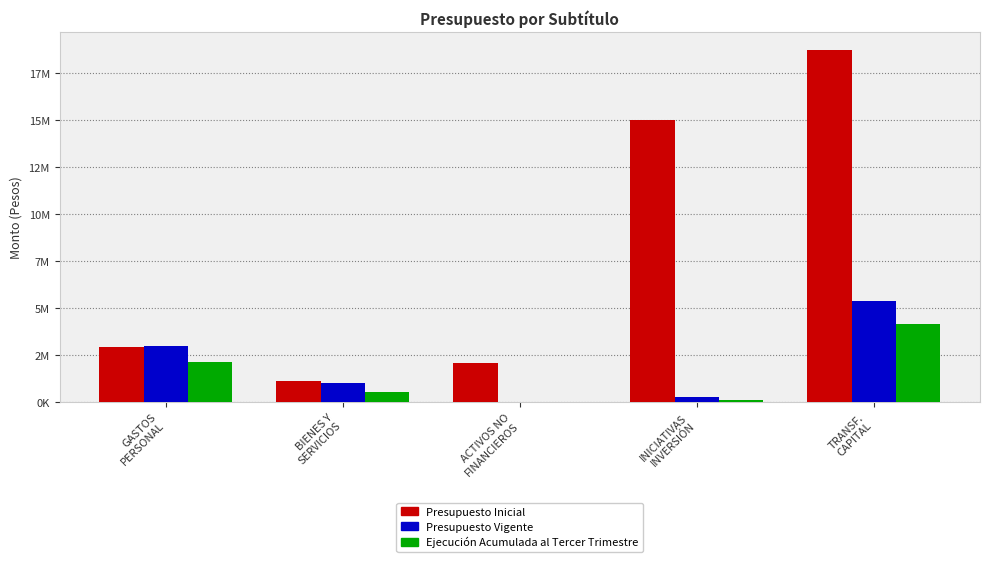

What is the maximum value for Ejecución Acumulada al Tercer Trimestre?

4137591